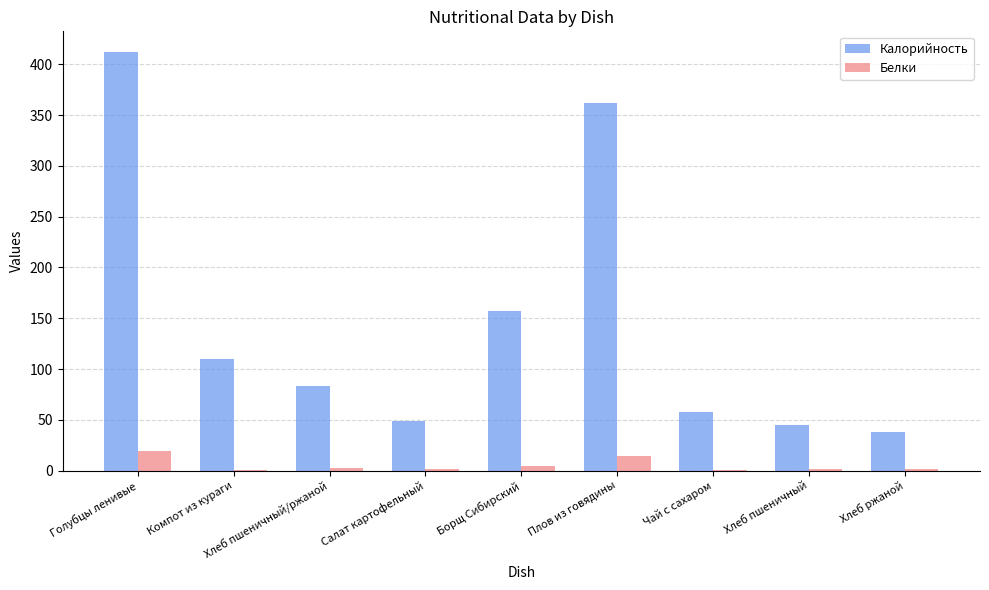

What is the average value of the Белки series?

5.1